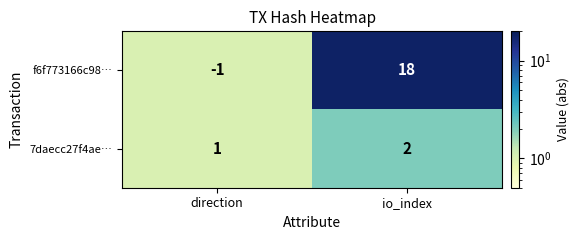

Rank the series by their average value, from lowest to highest.

7daecc27f4ae…, f6f773166c98…